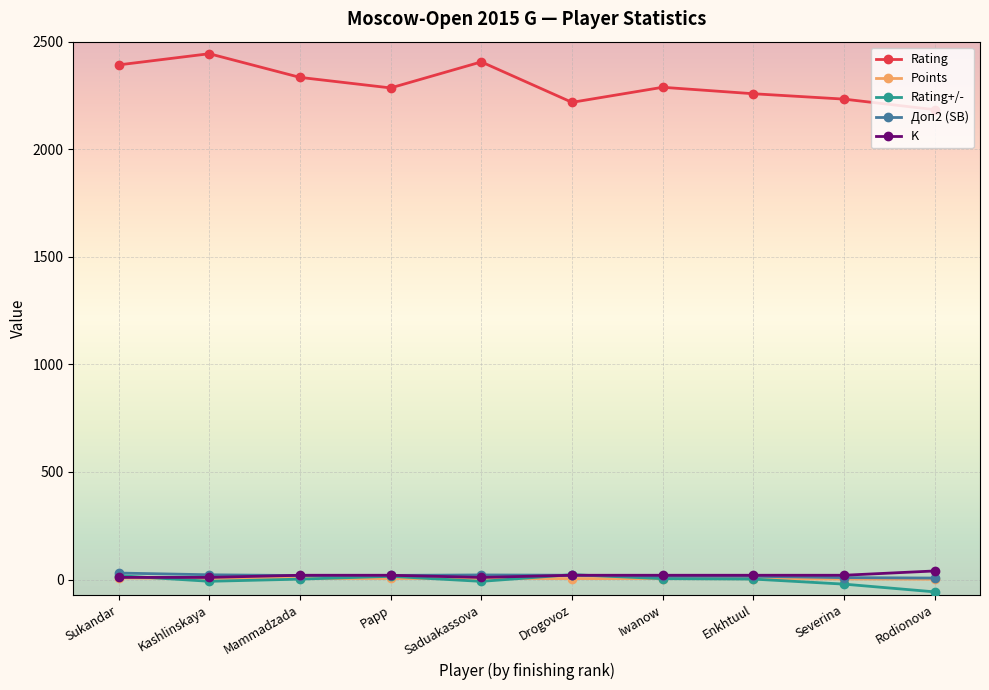

What is the value of the Rating point at the 7th from the left?

2288.0